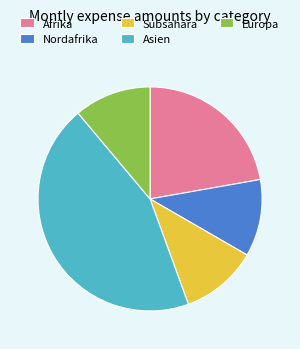

Between Europa and Afrika, which is larger?

Afrika